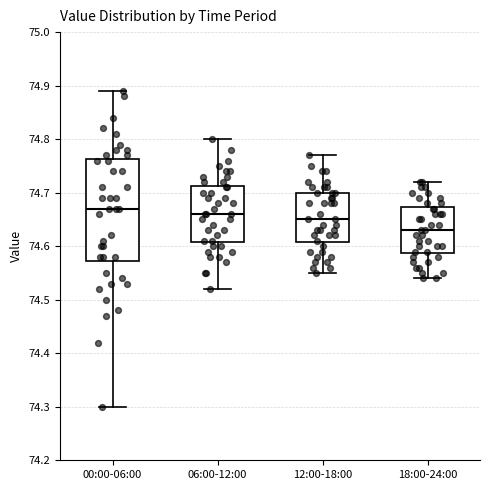

Reading left to right, transcribe this box plot: for each box, give where its median line is, the range the box spans, and where its two whiskers end, as read against the y-axis. The values are not printed on the chart, so give them approximately, as read against the axis.

00:00-06:00: median 74.67, box 74.57 to 74.76, whiskers 74.30 to 74.89
06:00-12:00: median 74.66, box 74.61 to 74.71, whiskers 74.52 to 74.80
12:00-18:00: median 74.65, box 74.61 to 74.70, whiskers 74.55 to 74.77
18:00-24:00: median 74.63, box 74.59 to 74.67, whiskers 74.54 to 74.72